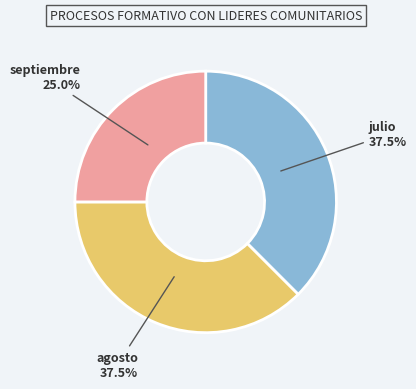

Which slice is the smallest?

septiembre